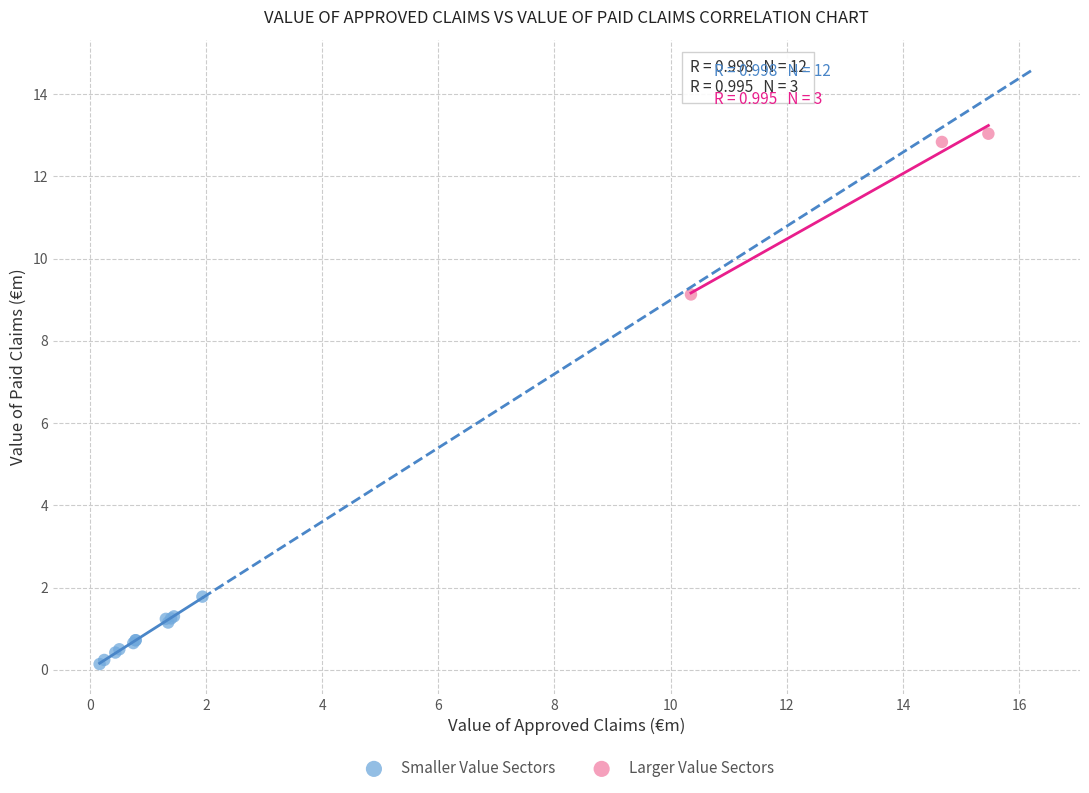

Which series reaches the maximum Y coordinate?

Larger Value Sectors